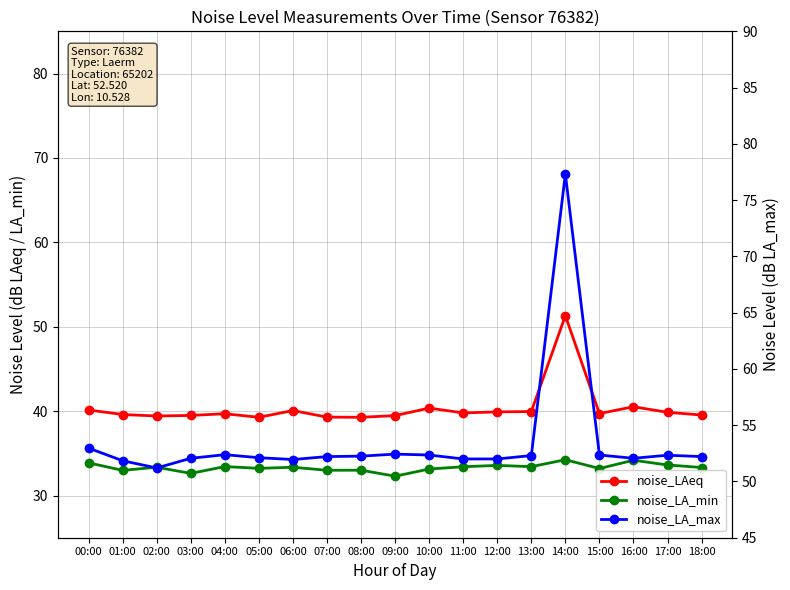

Rank the series by their average value, from lowest to highest.

noise_LA_min, noise_LAeq, noise_LA_max